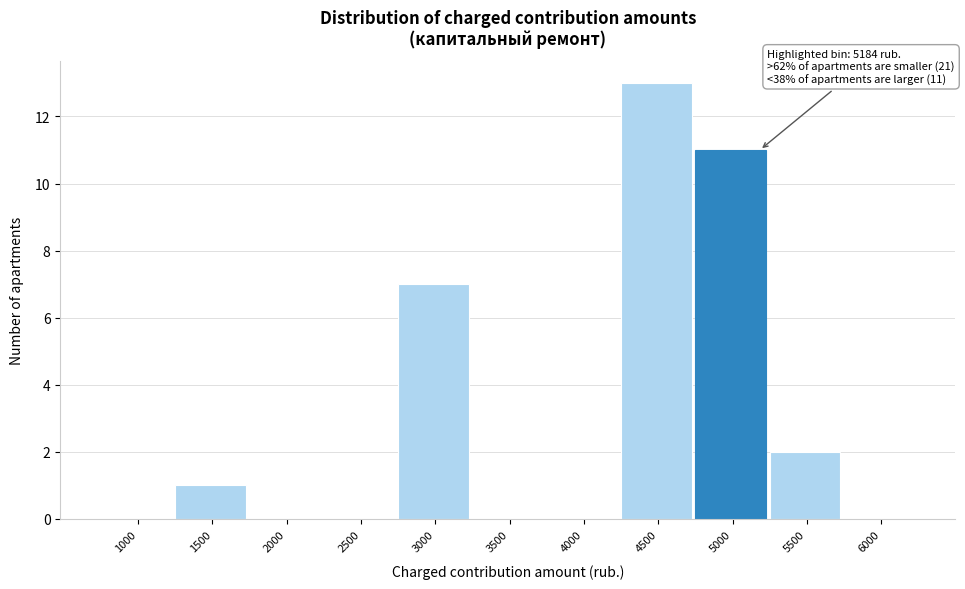

Reading right to left, list all the values displayed in this chart.

6000=0	5500=2	5000=11	4500=13	4000=0	3500=0	3000=7	2500=0	2000=0	1500=1	1000=0